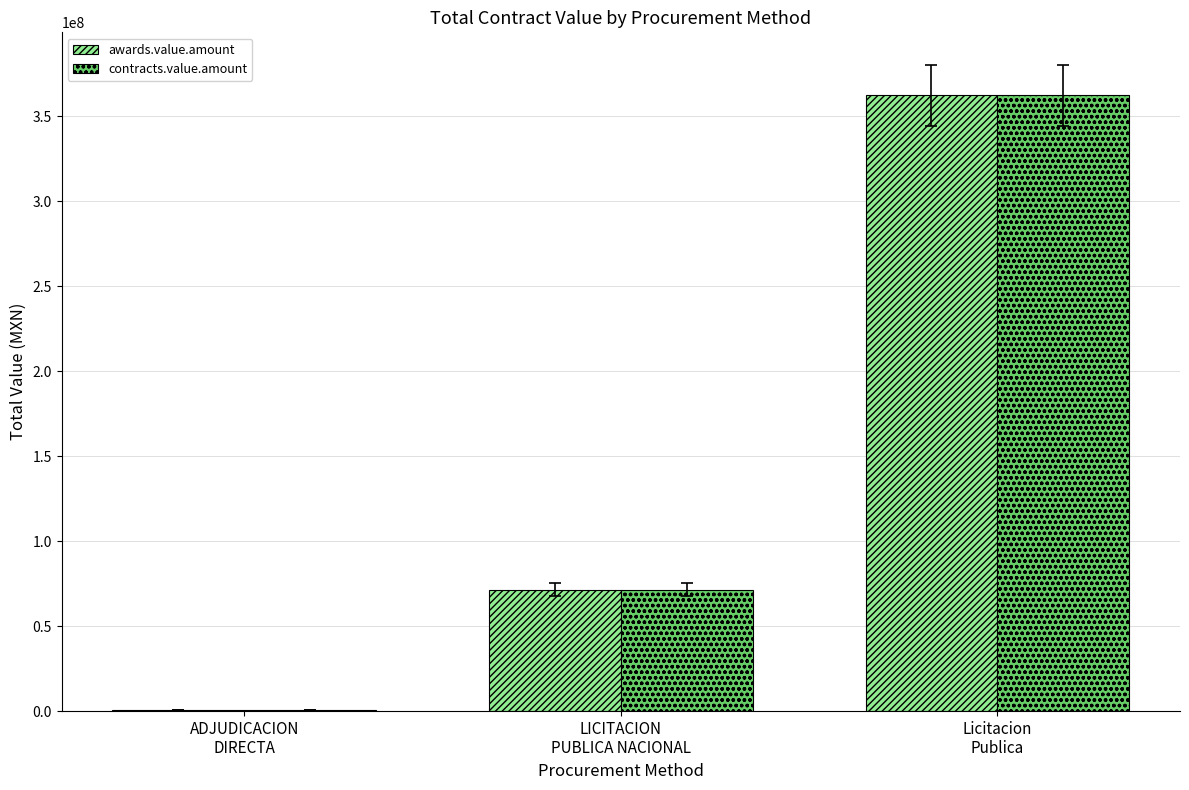

What is the greatest value displayed?

362387774.0